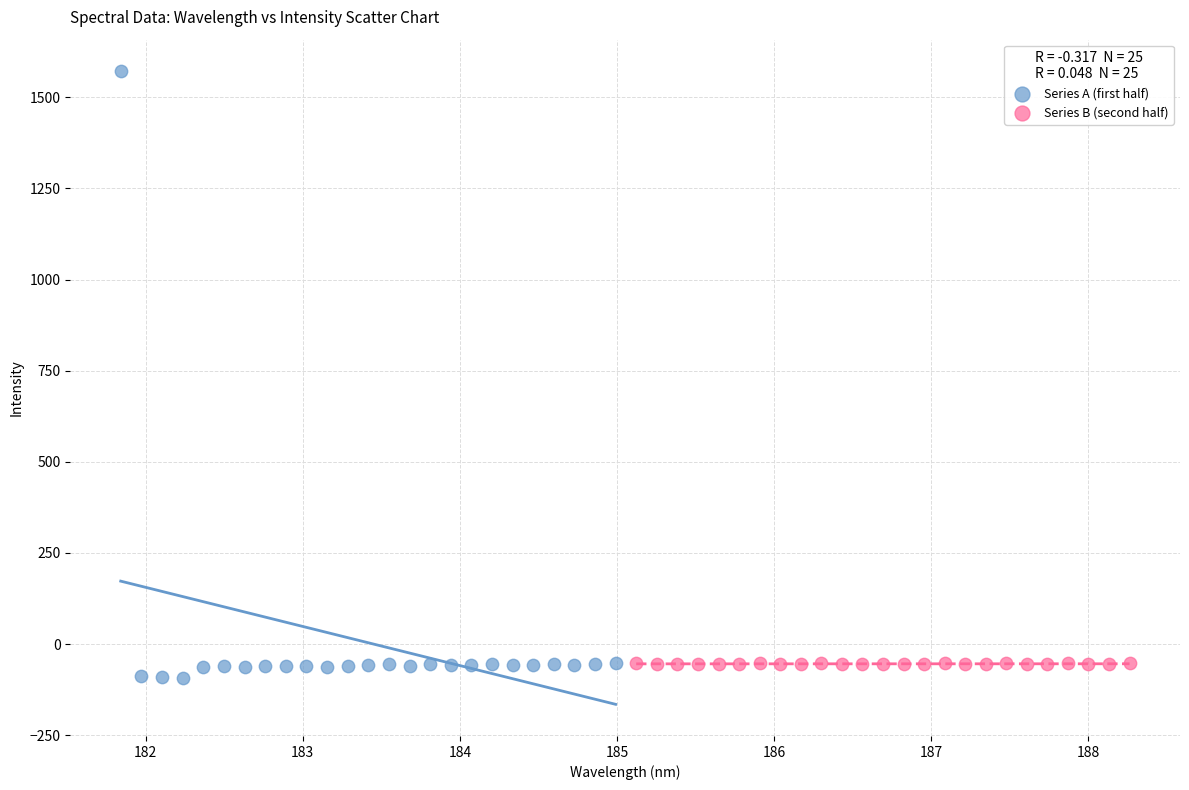

Which series reaches the minimum Y coordinate?

Series A (first half)